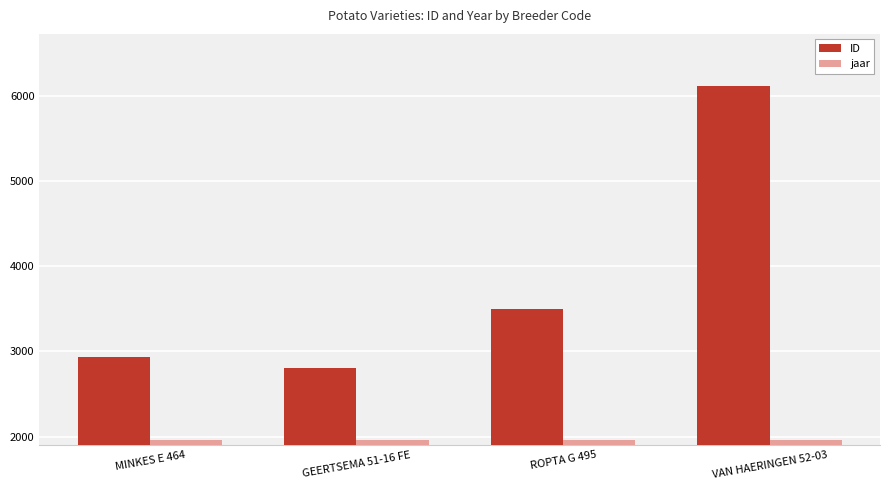

List the series in order of their overall mean, lowest first.

jaar, ID